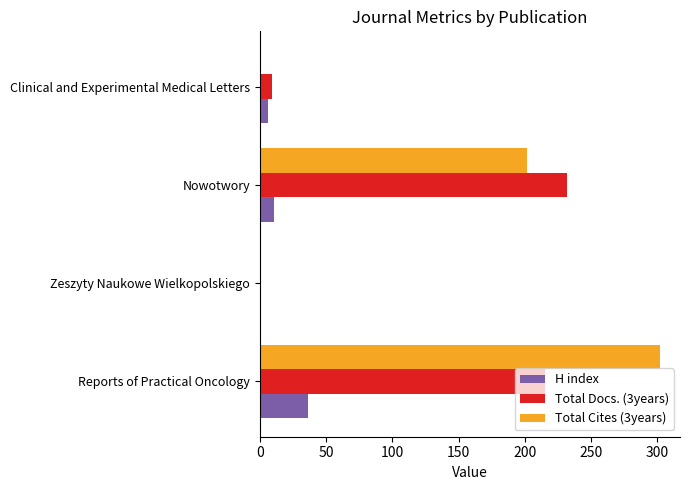

The Total Docs. (3years) series shows 339 at Reports of Practical Oncology. True or false?

False